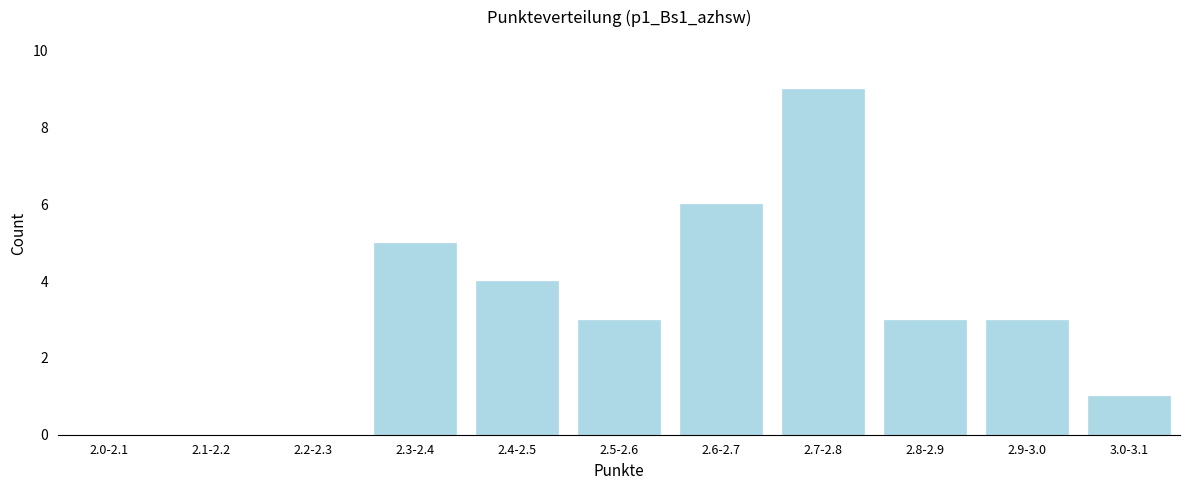

Reading right to left, transcribe all the data shown in this chart.

3.0-3.1=1	2.9-3.0=3	2.8-2.9=3	2.7-2.8=9	2.6-2.7=6	2.5-2.6=3	2.4-2.5=4	2.3-2.4=5	2.2-2.3=0	2.1-2.2=0	2.0-2.1=0